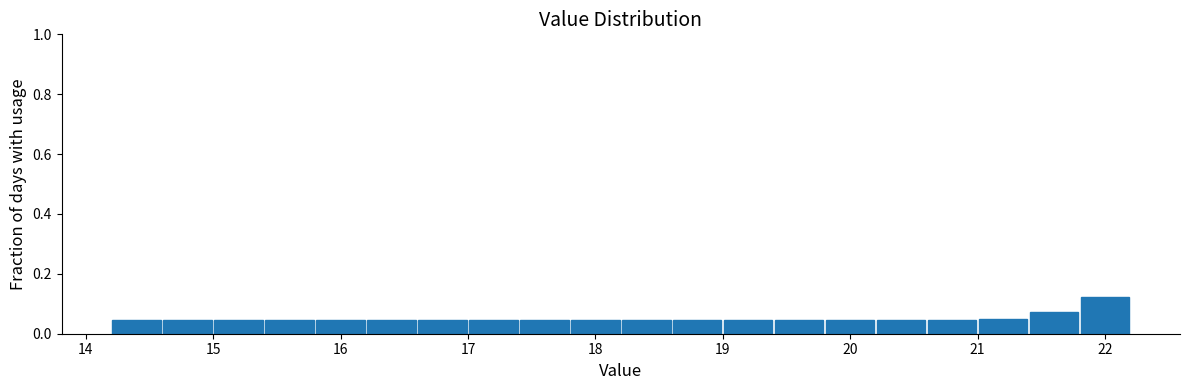

Reading left to right, list every bar in this chart as the range it spans on the x-axis followed by its height. The values are not printed on the chart, so give them approximately, as read against the axis.

14.2 to 14.6: 0.04
14.6 to 15.0: 0.04
15.0 to 15.4: 0.04
15.4 to 15.8: 0.04
15.8 to 16.2: 0.04
16.2 to 16.6: 0.04
16.6 to 17.0: 0.04
17.0 to 17.4: 0.04
17.4 to 17.8: 0.04
17.8 to 18.2: 0.04
18.2 to 18.6: 0.04
18.6 to 19.0: 0.04
19.0 to 19.4: 0.04
19.4 to 19.8: 0.04
19.8 to 20.2: 0.04
20.2 to 20.6: 0.04
20.6 to 21.0: 0.04
21.0 to 21.4: 0.06
21.4 to 21.8: 0.08
21.8 to 22.2: 0.12